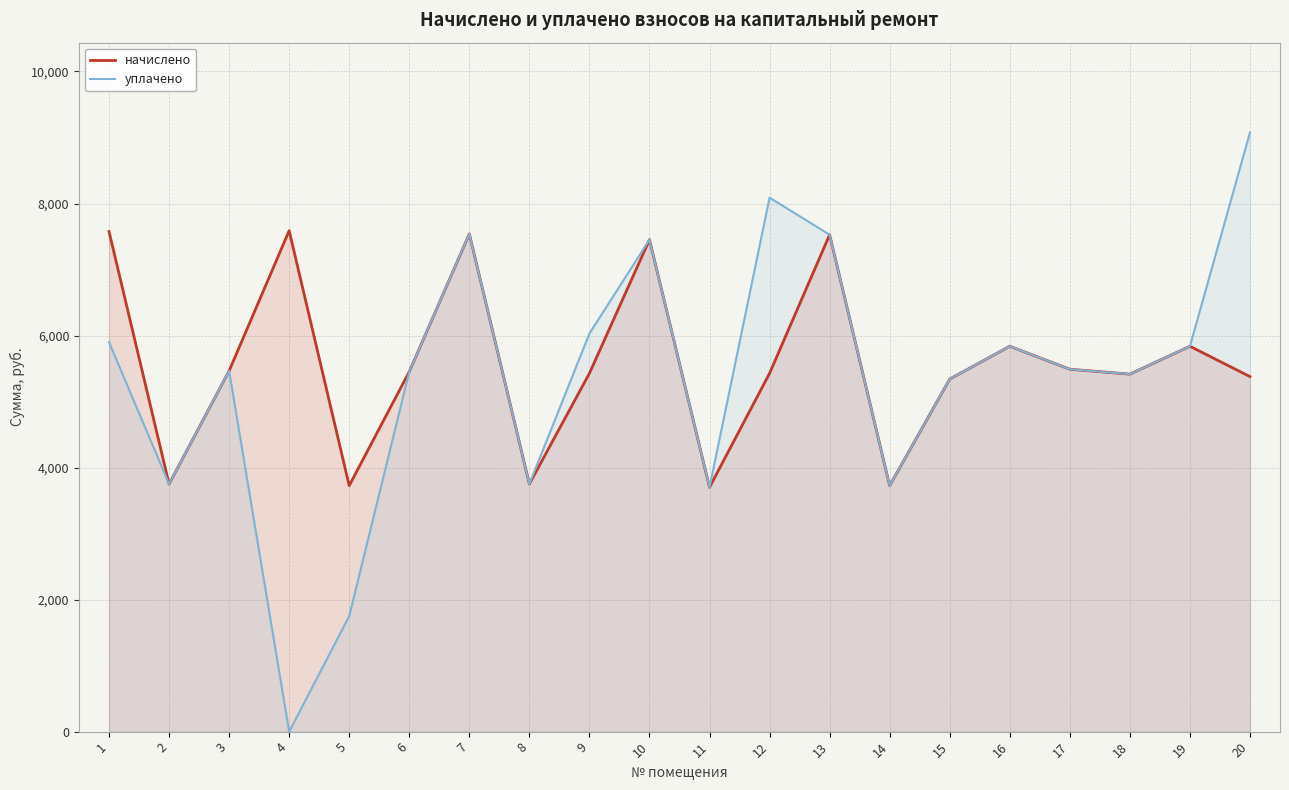

What is the difference between the second highest and second lowest values in the начислено series?

3850.2